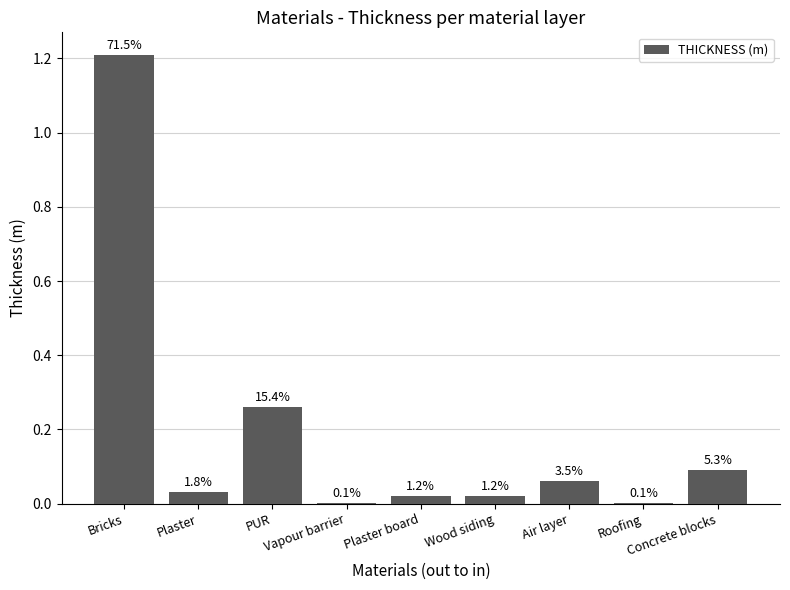

Reading left to right, transcribe all the data shown in this chart.

Bricks=1.2	Plaster=0.0	PUR=0.3	Vapour barrier=0.0	Plaster board=0.0	Wood siding=0.0	Air layer=0.1	Roofing=0.0	Concrete blocks=0.1